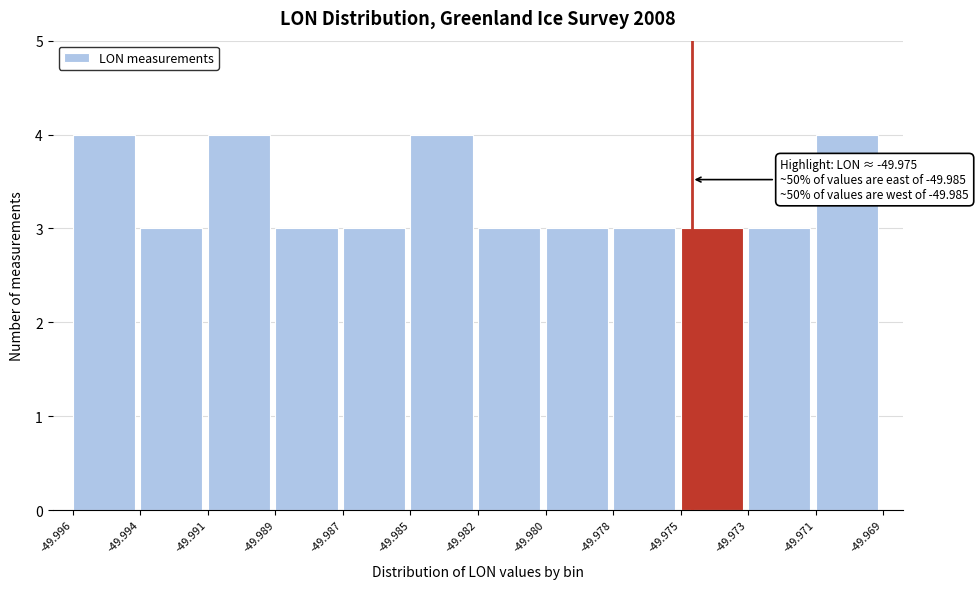

Reading left to right, extract all data points from this chart.

-49.996=4	-49.994=3	-49.991=4	-49.989=3	-49.987=3	-49.985=4	-49.982=3	-49.980=3	-49.978=3	-49.975=3	-49.973=3	-49.971=4